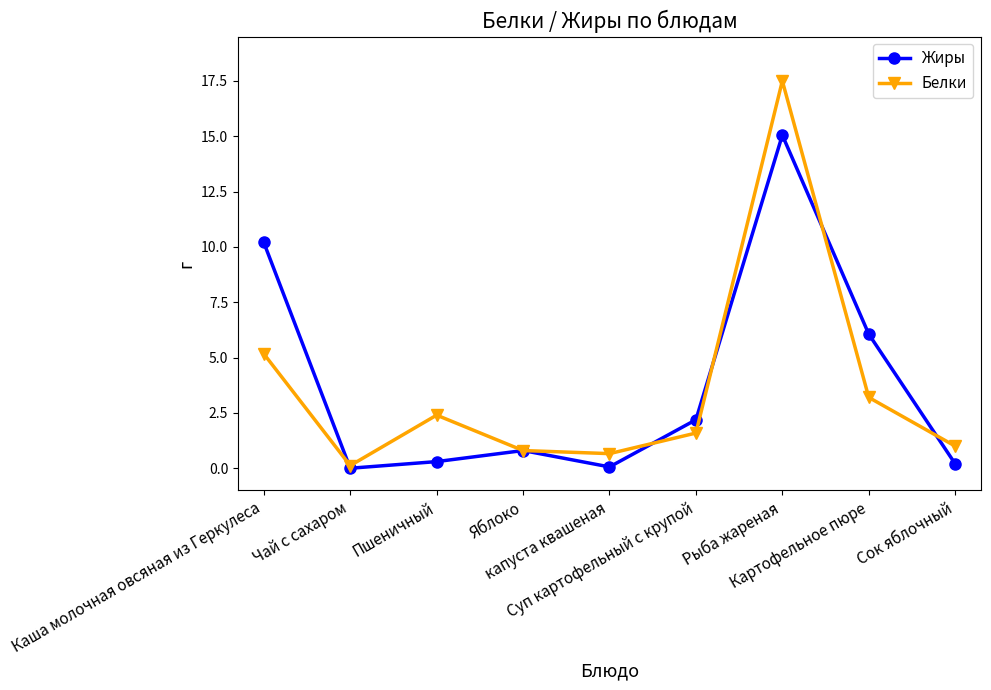

How many lines are shown in the chart?

2